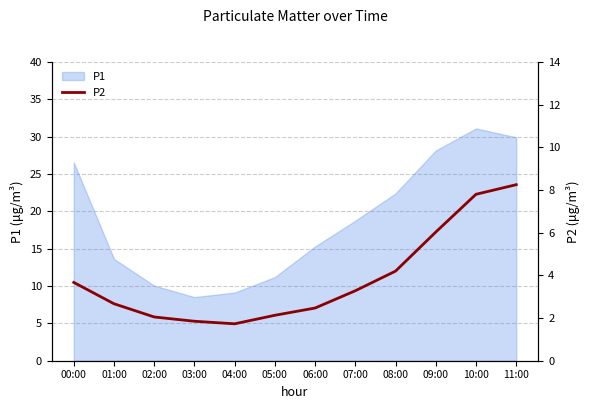

What position from the right is 05:00?

7